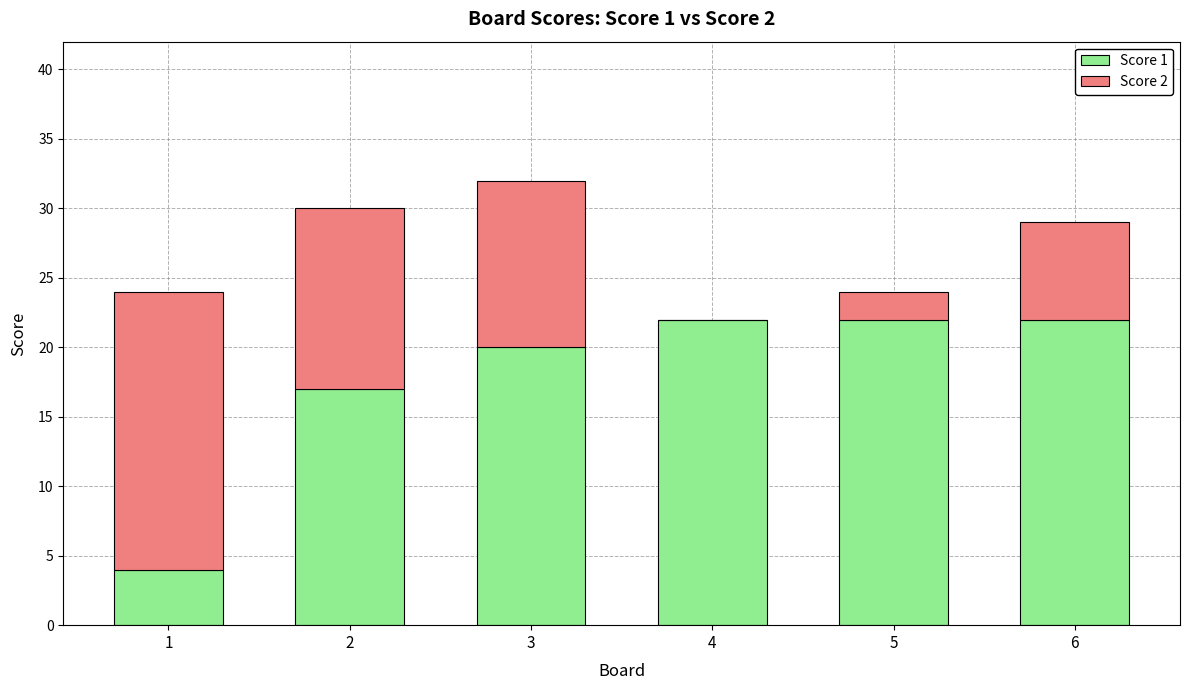

What is the total value across all series at 5?

24